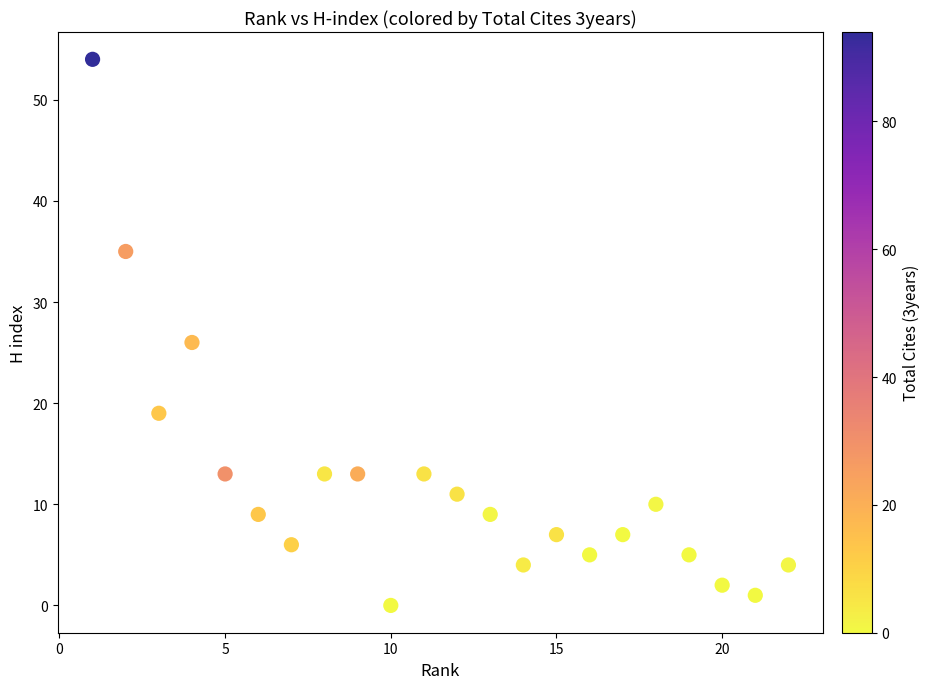

What is the range of Y values (max minus min)?

54